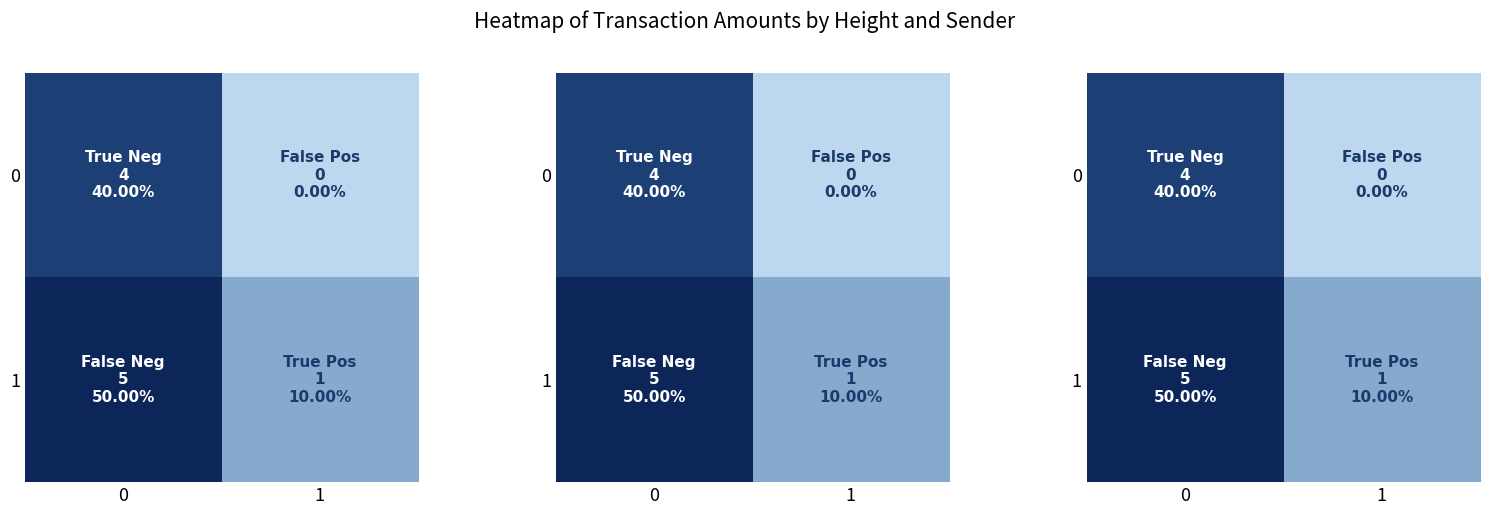

True or false: 0 has a value of 2 at 1.

False